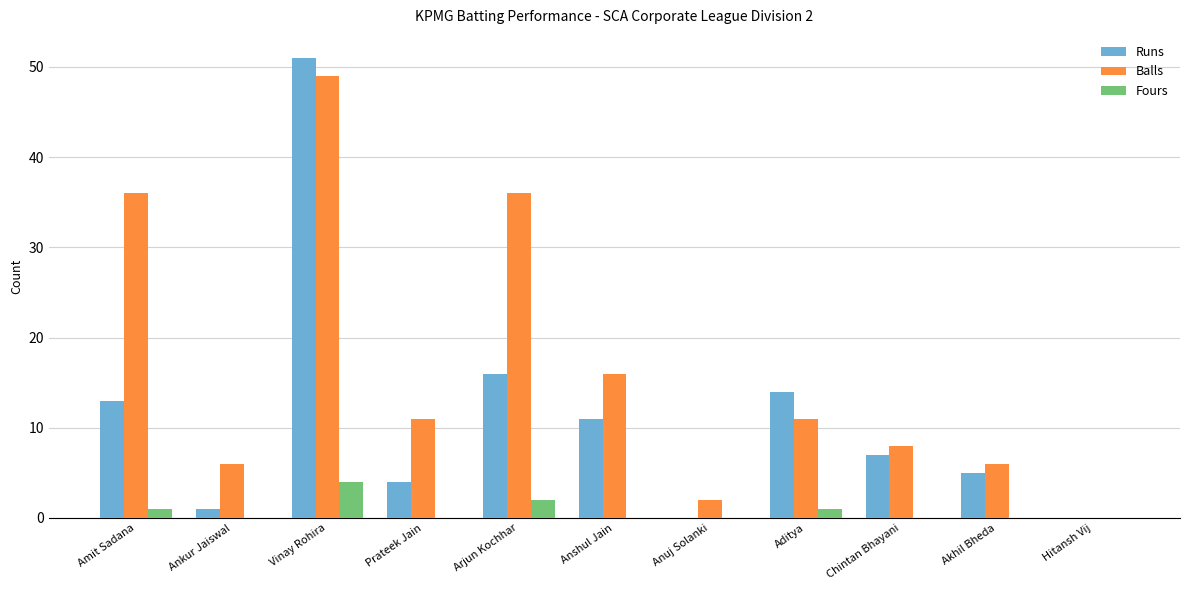

Reading right to left, list all the values displayed in this chart.

Runs: Hitansh Vij=0	Akhil Bheda=5	Chintan Bhayani=7	Aditya=14	Anuj Solanki=0	Anshul Jain=11	Arjun Kochhar=16	Prateek Jain=4	Vinay Rohira=51	Ankur Jaiswal=1	Amit Sadana=13
Balls: Hitansh Vij=0	Akhil Bheda=6	Chintan Bhayani=8	Aditya=11	Anuj Solanki=2	Anshul Jain=16	Arjun Kochhar=36	Prateek Jain=11	Vinay Rohira=49	Ankur Jaiswal=6	Amit Sadana=36
Fours: Hitansh Vij=0	Akhil Bheda=0	Chintan Bhayani=0	Aditya=1	Anuj Solanki=0	Anshul Jain=0	Arjun Kochhar=2	Prateek Jain=0	Vinay Rohira=4	Ankur Jaiswal=0	Amit Sadana=1